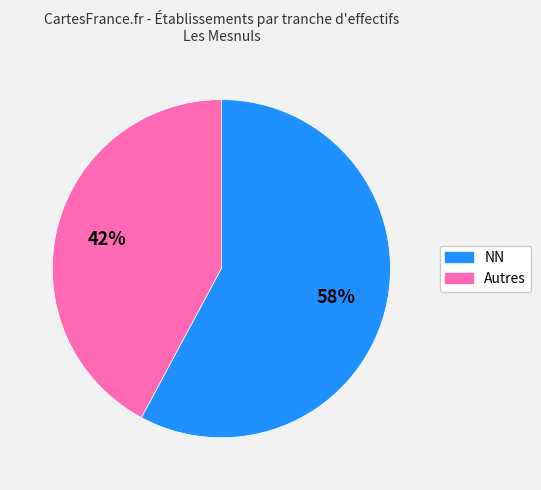

To the nearest percent, what is the difference between the largest and smallest slice percentages?

16%